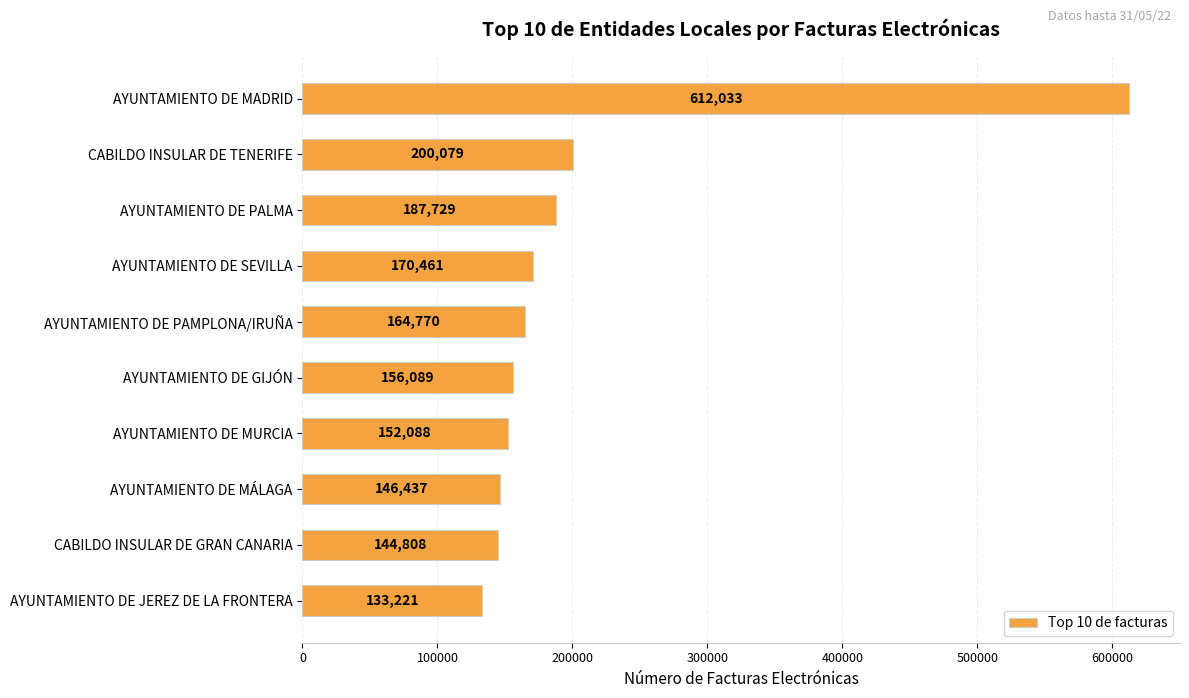

What is the label of the 7th bar from the top?

AYUNTAMIENTO DE MURCIA